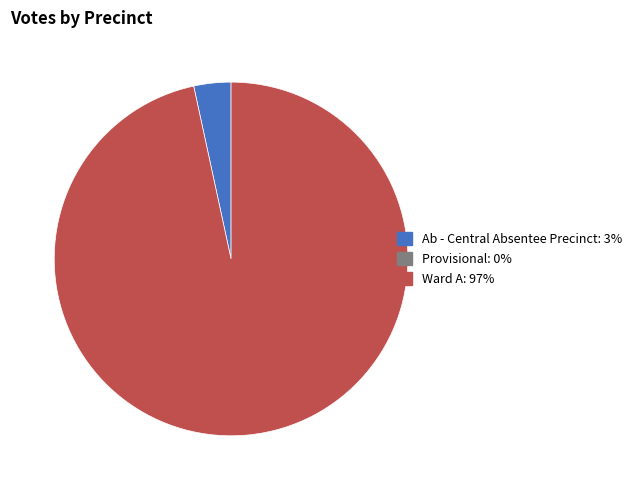

Is there any slice that represents more than half of the pie?

Yes